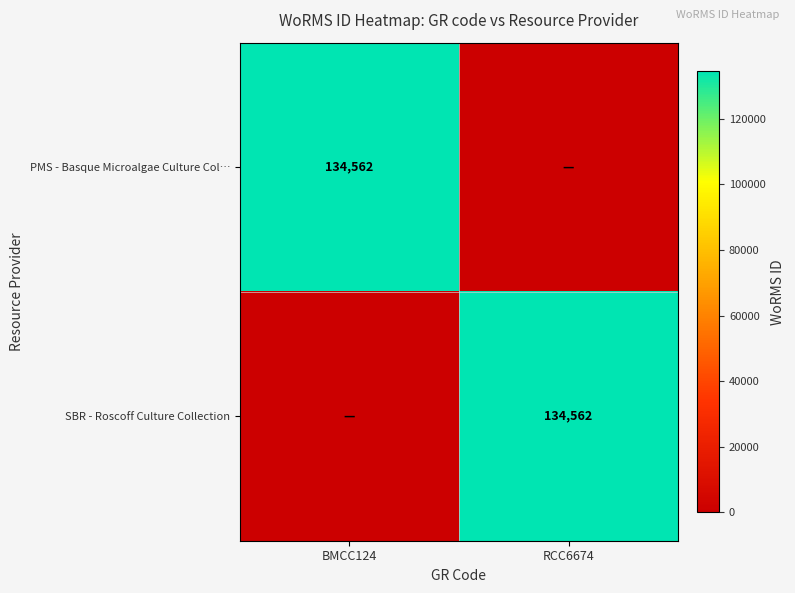

The value of SBR - Roscoff Culture Collection at RCC6674 is 134562. True or false?

True